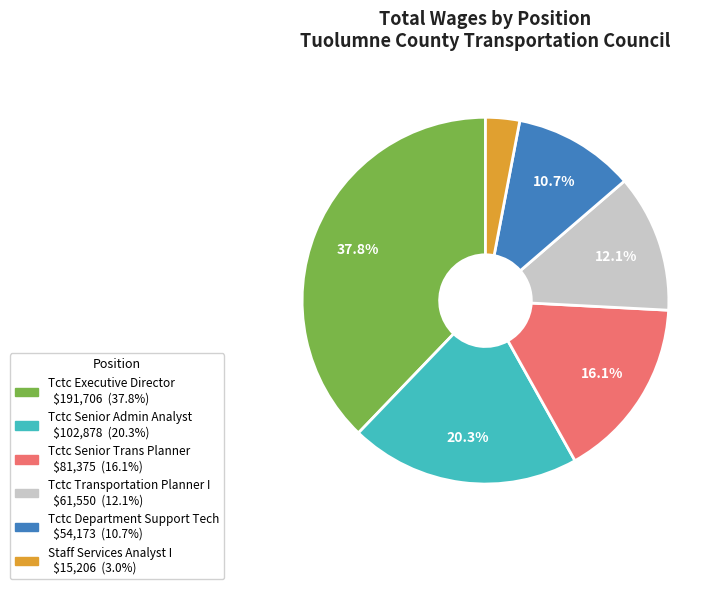

Which has a higher value, Tctc Executive Director or Tctc Transportation Planner I?

Tctc Executive Director